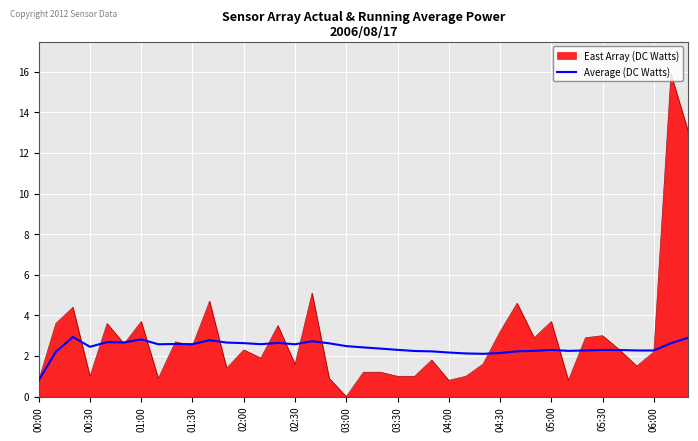

What is the smallest value displayed?

0.0